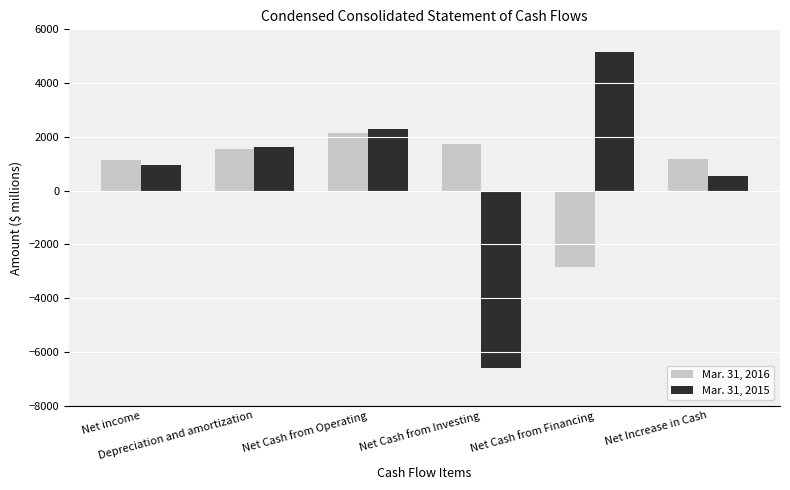

List the series in order of their overall mean, lowest first.

Mar. 31, 2015, Mar. 31, 2016